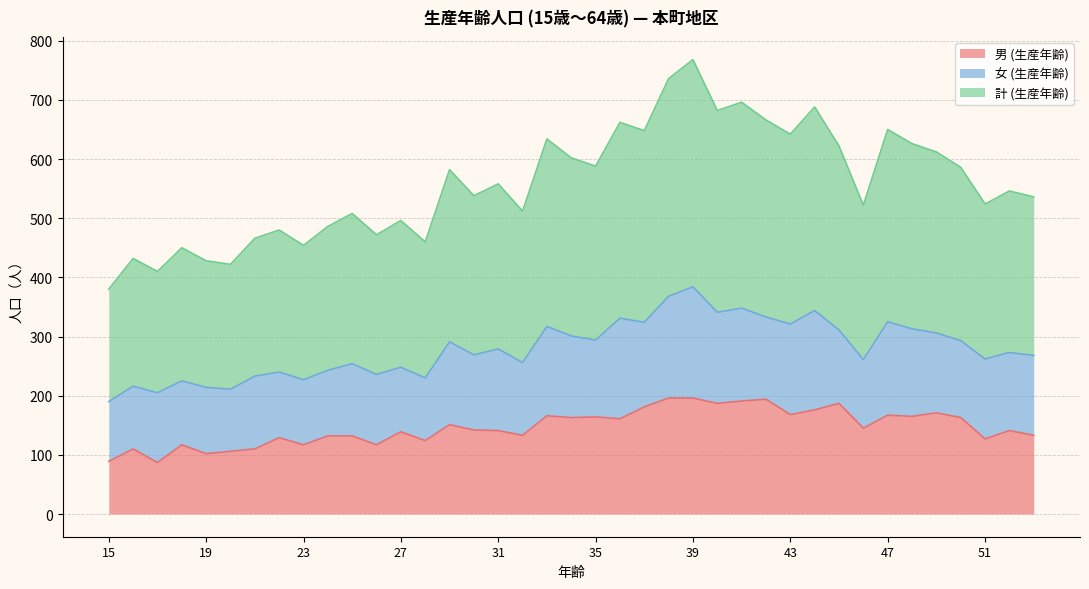

True or false: 男 (生産年齢) and 計 (生産年齢) cross at least once.

False